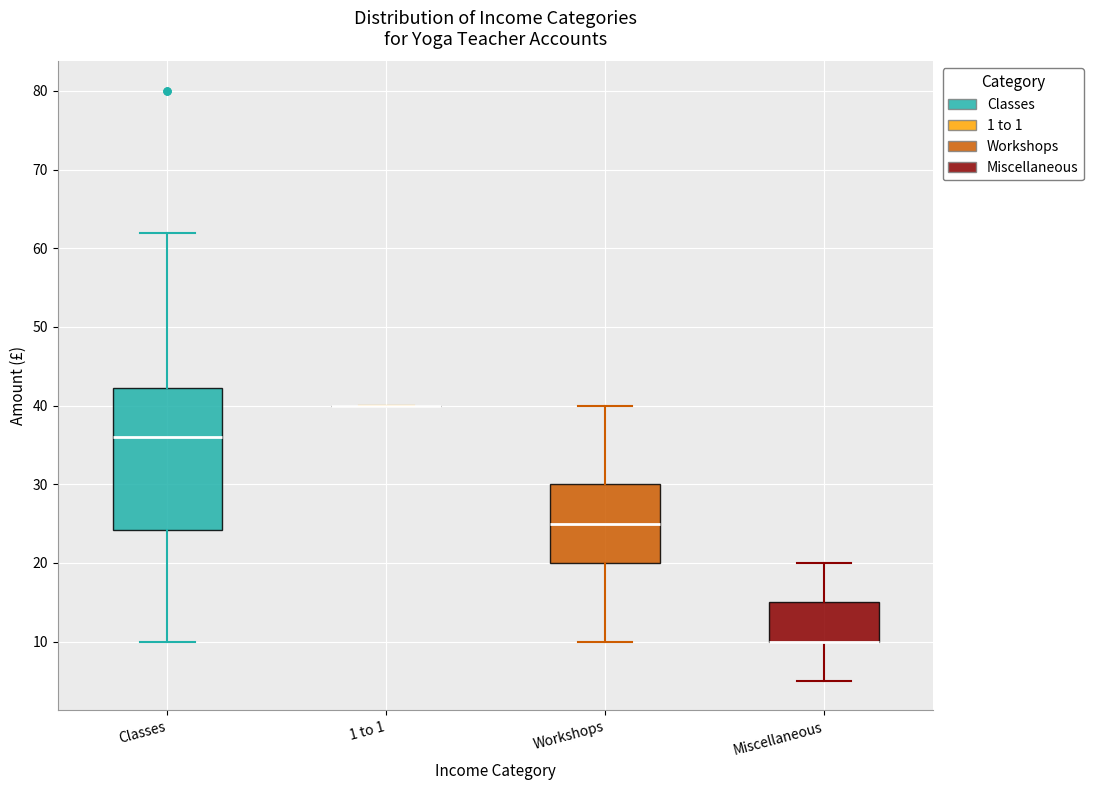

Reading left to right, transcribe this box plot: for each box, give where its median line is, the range the box spans, and where its two whiskers end, as read against the y-axis. The values are not printed on the chart, so give them approximately, as read against the axis.

Classes: median 36, box 24 to 42, whiskers 10 to 62
1 to 1: box collapsed to a line at 40, whiskers 40 to 40
Workshops: median 25, box 20 to 30, whiskers 10 to 40
Miscellaneous: median 10 (drawn on the box's lower edge), box 10 to 15, whiskers 5 to 20